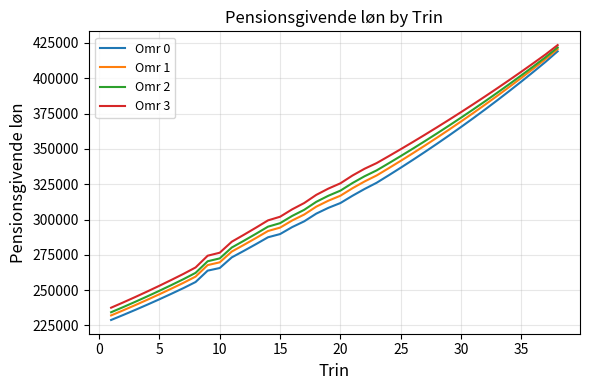

Which series has the largest range (max minus min)?

Omr 0